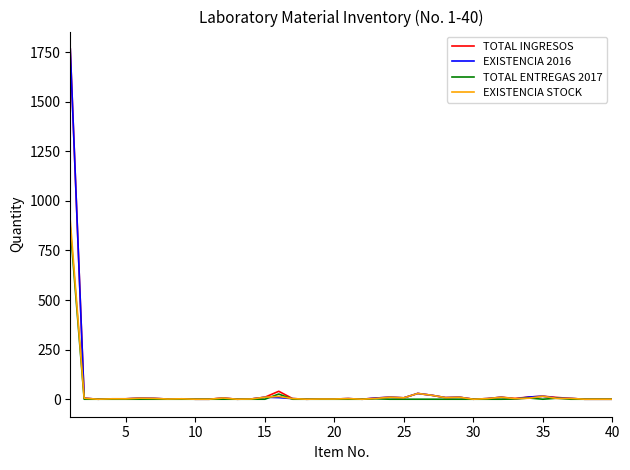

What is the difference between the maximum and minimum values in the EXISTENCIA STOCK series?

900.5